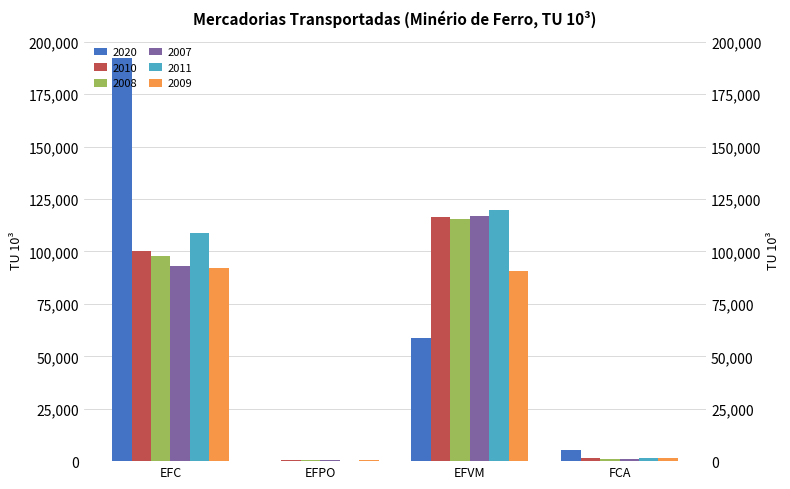

What is the sum of all 2020 values?

257013.7